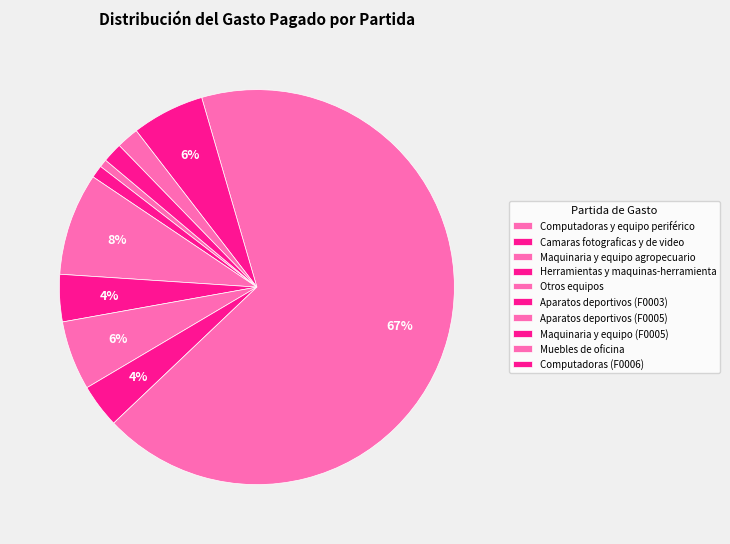

Which slice represents more than half of the pie?

Aparatos deportivos (F0005)